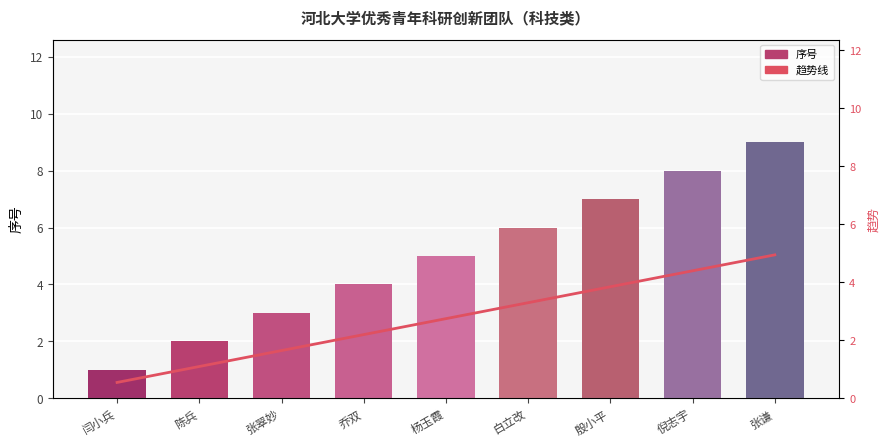

Reading left to right, extract all data points from this chart.

序号: 闫小兵=1.0	陈兵=2.0	张翠妙=3.0	乔双=4.0	杨玉霞=5.0	白立改=6.0	殷小平=7.0	倪志宇=8.0	张谦=9.0
趋势线: 闫小兵=0.6	陈兵=1.1	张翠妙=1.7	乔双=2.2	杨玉霞=2.8	白立改=3.3	殷小平=3.9	倪志宇=4.4	张谦=5.0